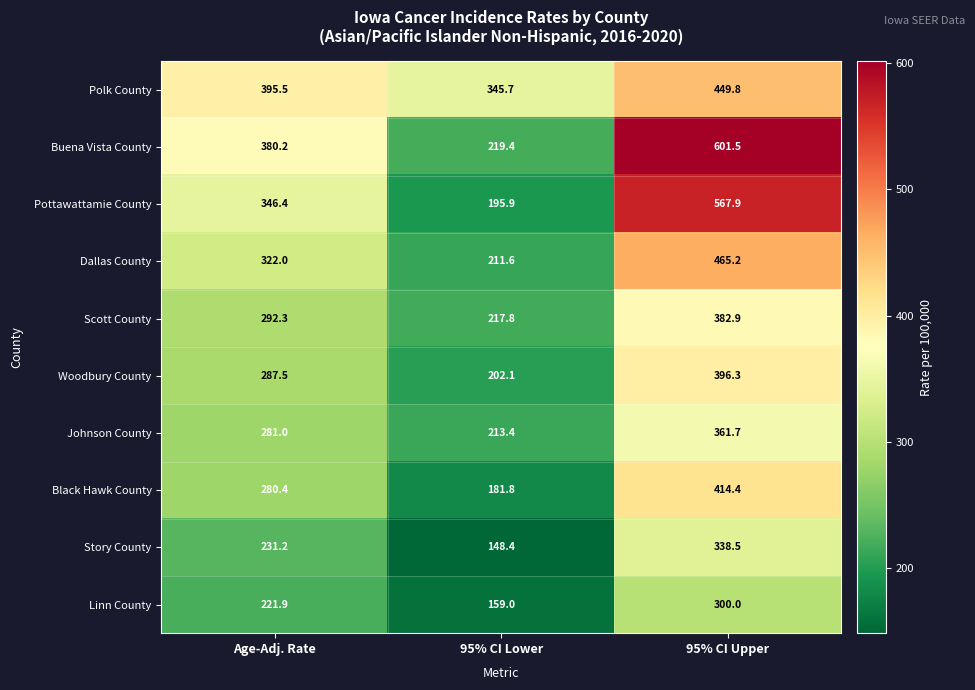

What is the average value of the Polk County series?

397.0